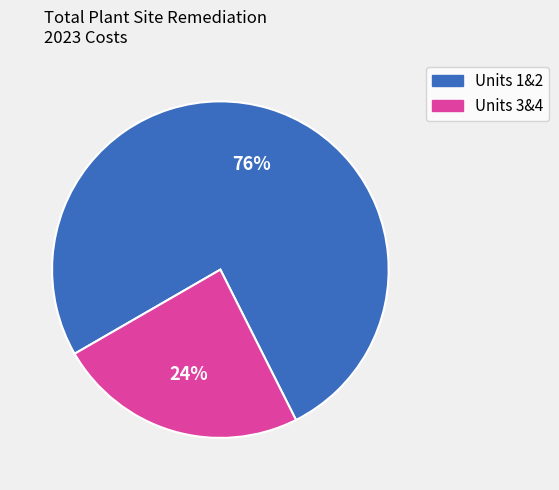

What percentage is the Units 1&2 slice, to the nearest percent?

76%